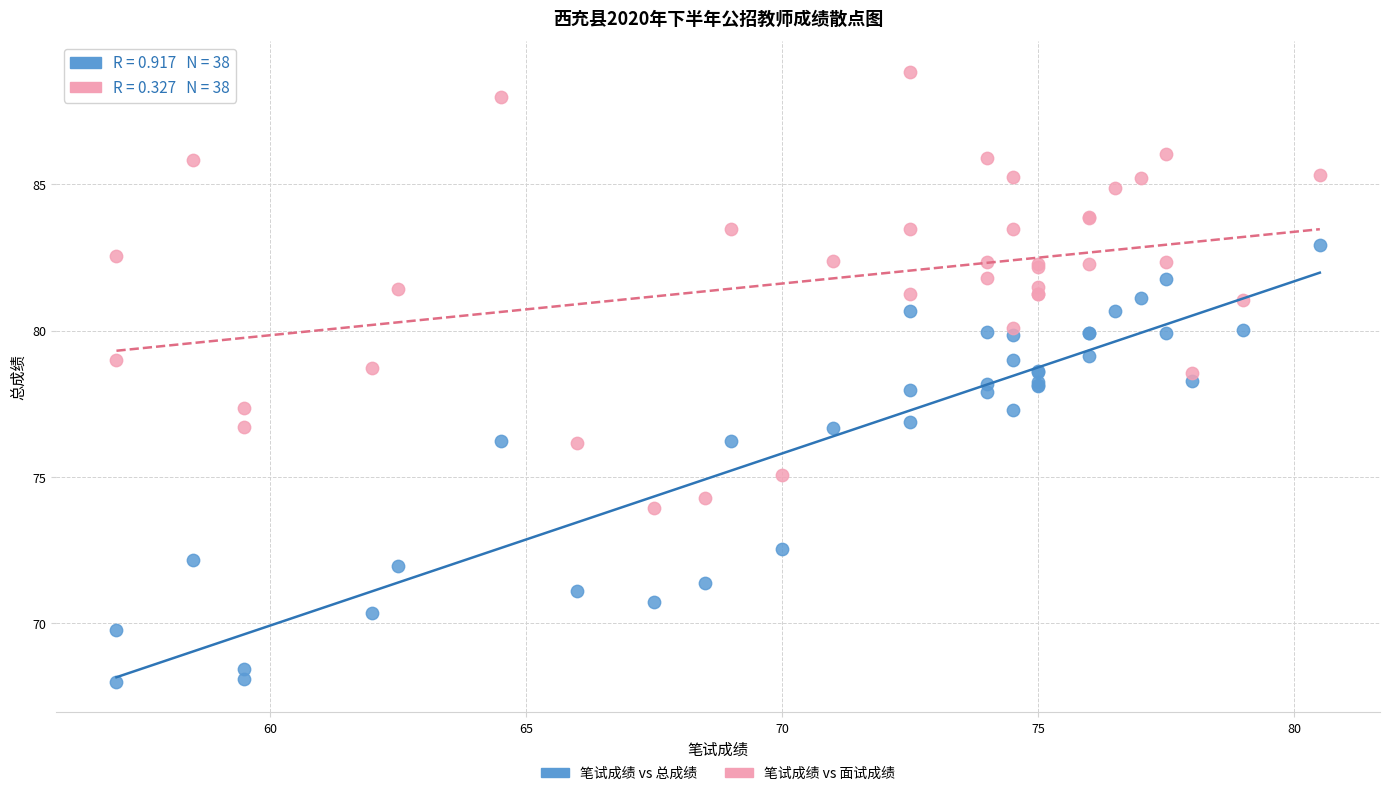

Which series contains the lowest Y value?

笔试成绩 vs 总成绩